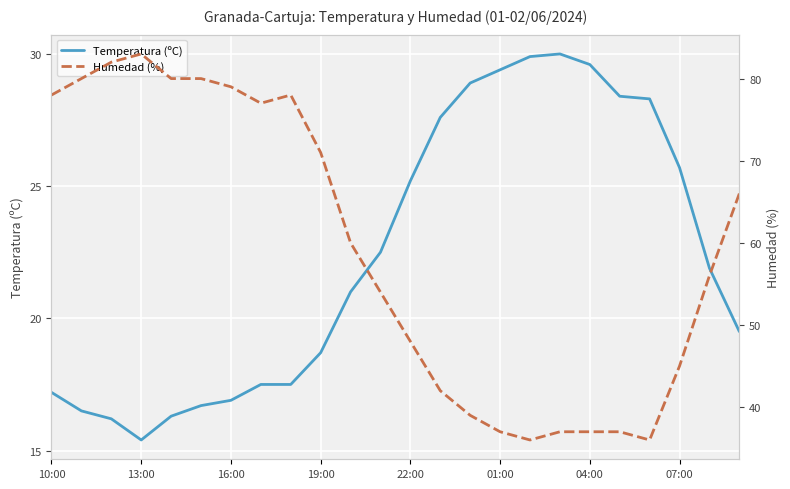

What is the highest value of the Temperatura (ºC) series?

30.0